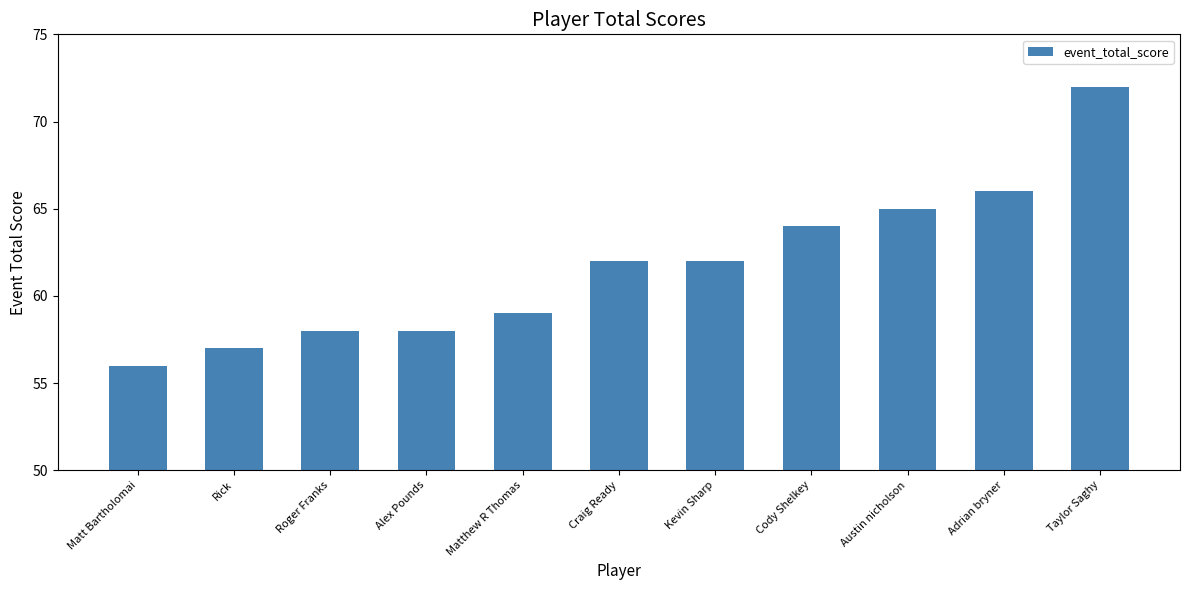

Reading right to left, list all the values displayed in this chart.

72	66	65	64	62	62	59	58	58	57	56